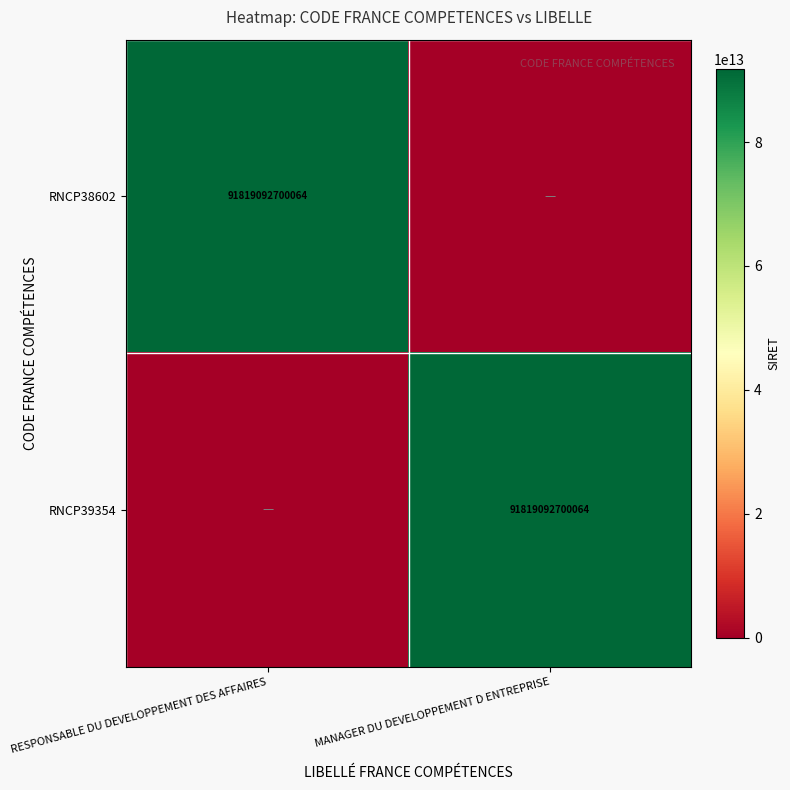

True or false: RNCP38602 has a value of 22311148289922 at RESPONSABLE DU DEVELOPPEMENT DES AFFAIRES.

False